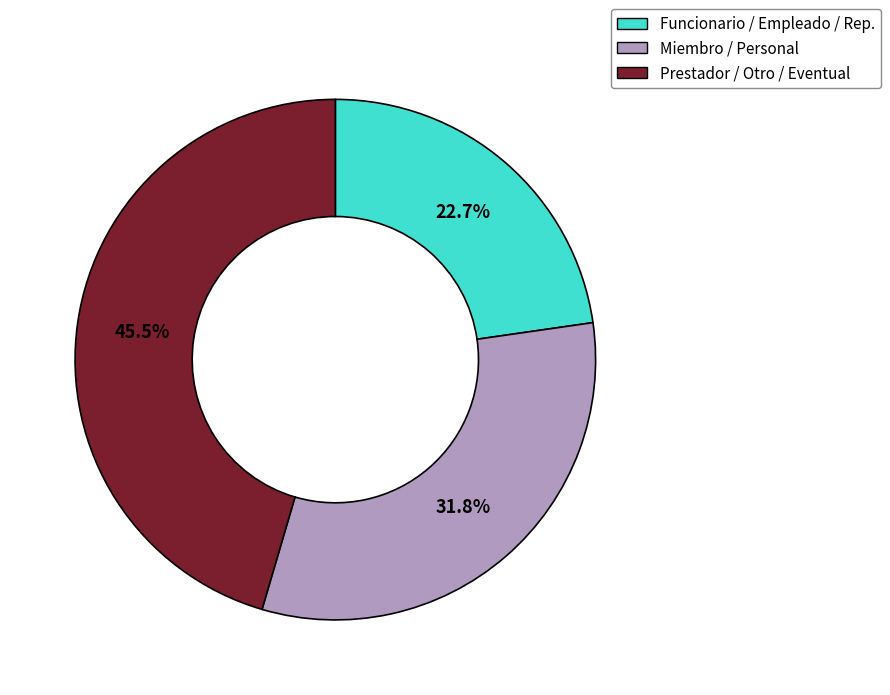

What is the largest slice in the pie chart?

Prestador / Otro / Eventual